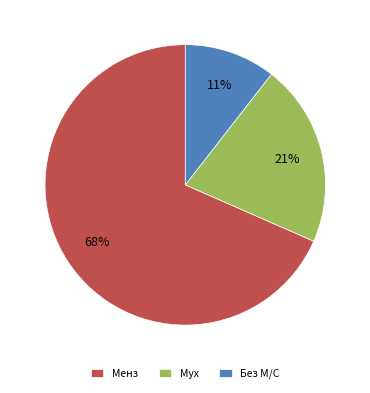

Does Мух represent more than half of the total?

No